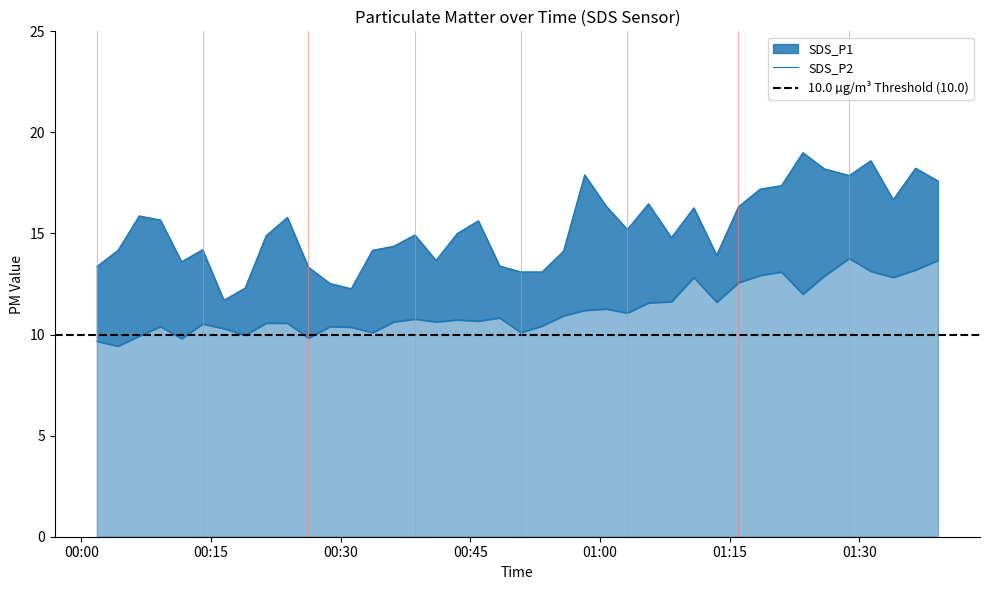

What is the average value of the SDS_P2 series?

11.2